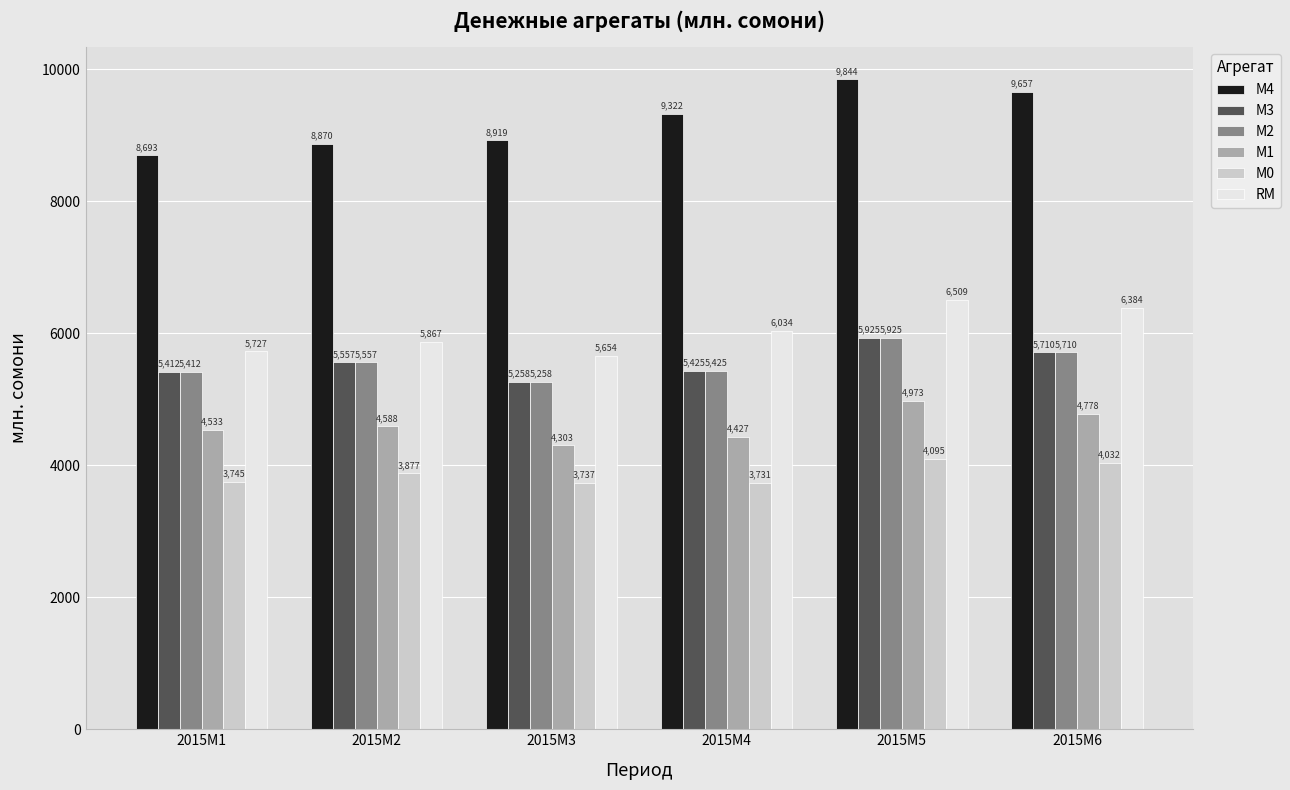

What are all the series names shown in the legend?

М4, М3, М2, М1, М0, RM